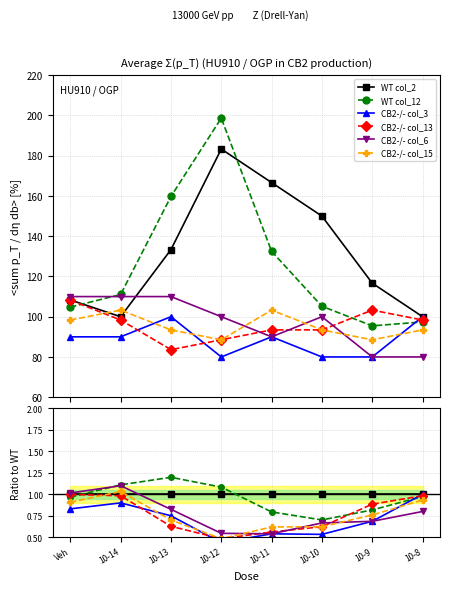

True or false: CB2-/- col_3 and WT col_2 cross at least once.

False